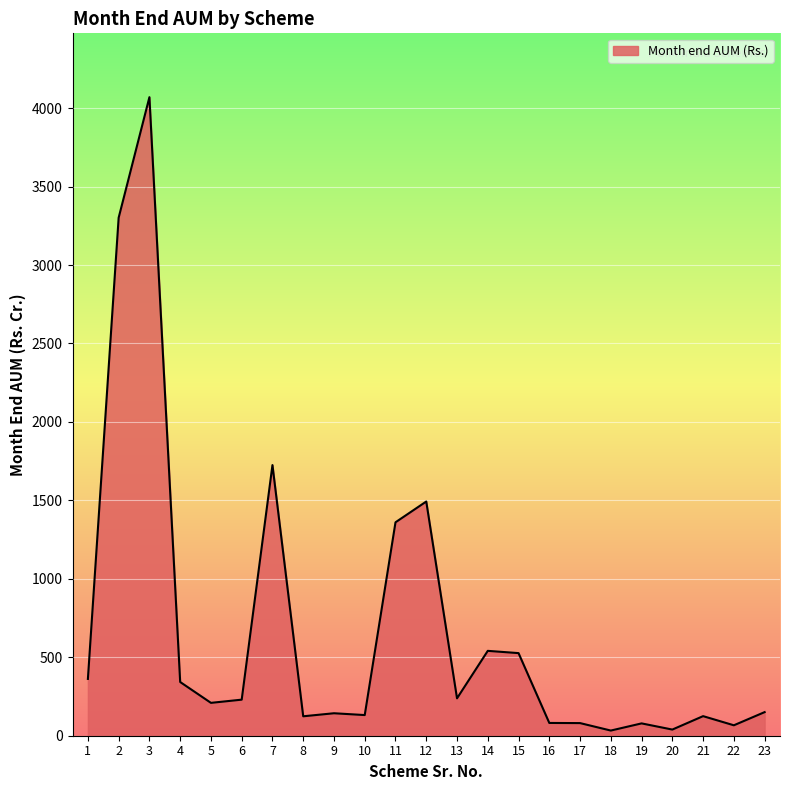

How many values exceed 209?

12